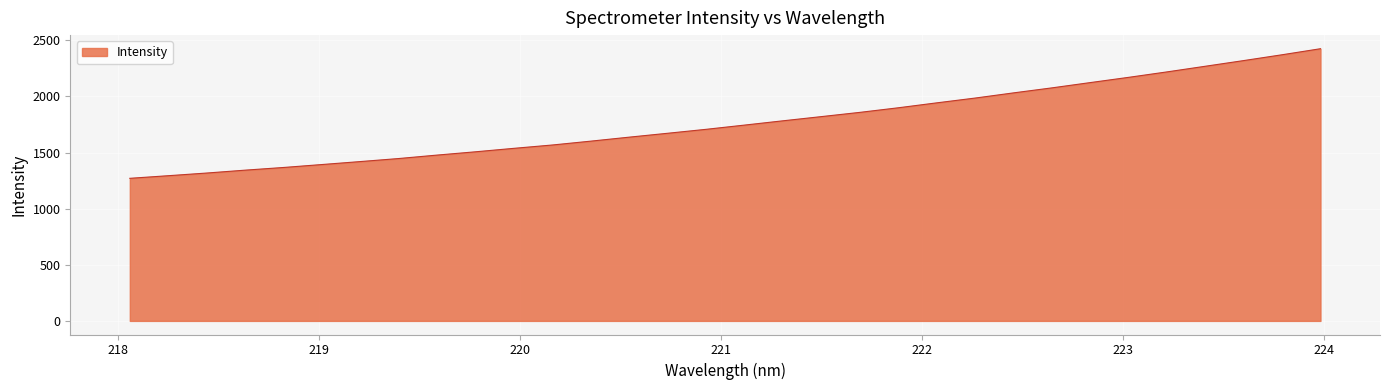

What is the maximum value shown in the chart?

2425.8